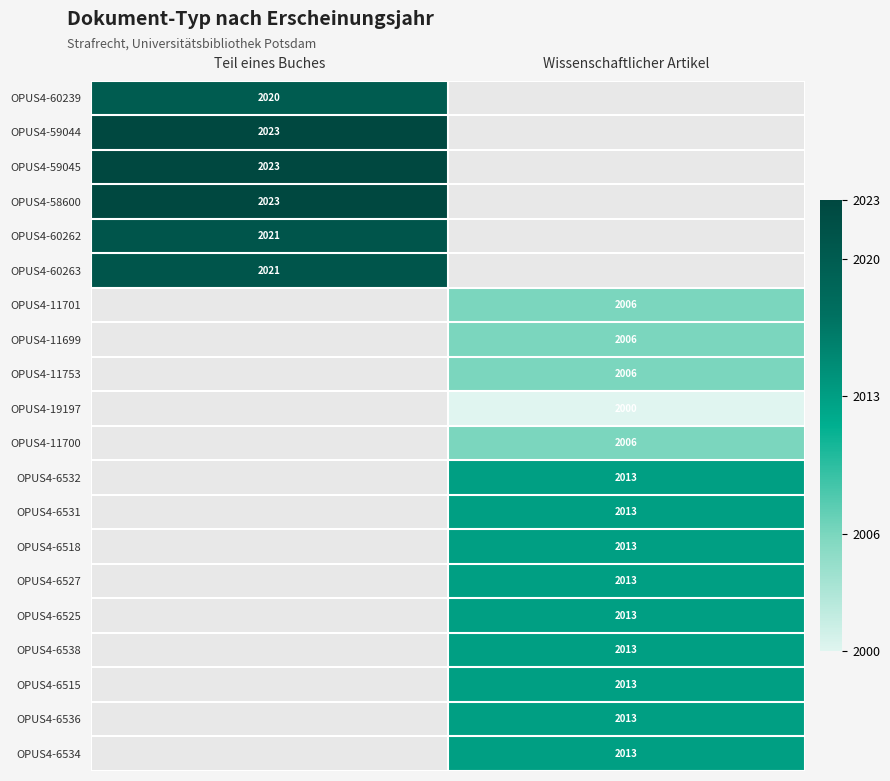

At how many categories does at least one series exceed 2010?

2